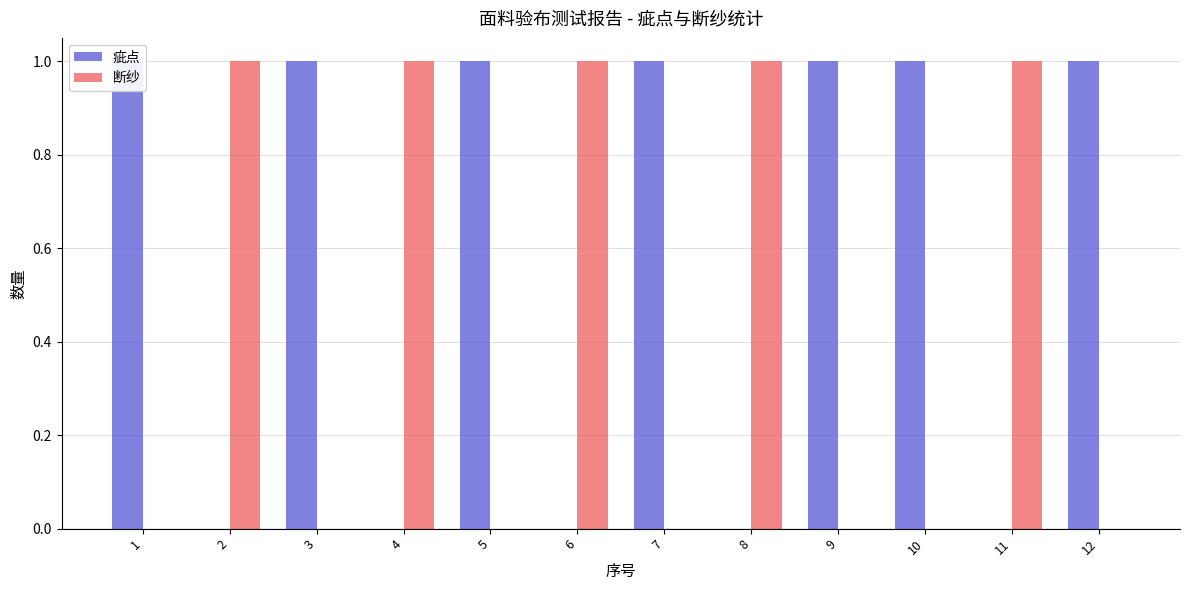

List the series in order of their peak value, lowest first.

疵点, 断纱